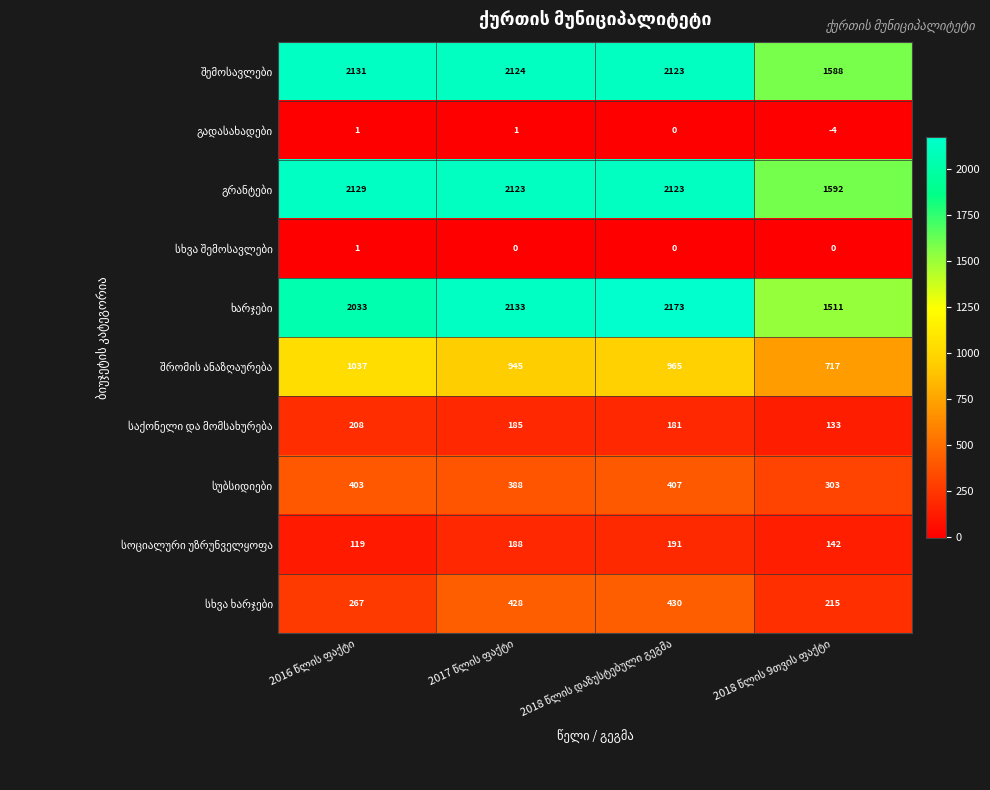

What is the minimum value shown in the chart?

-4